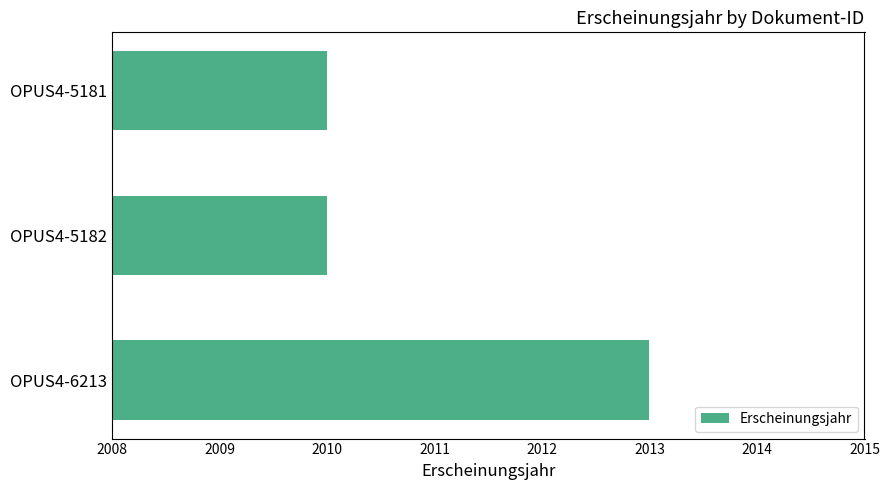

What is the average value?

2011